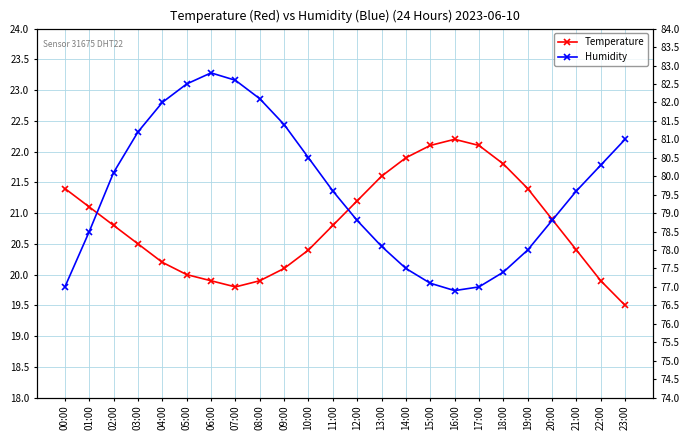

The Humidity series shows 114.5 at 08:00. True or false?

False